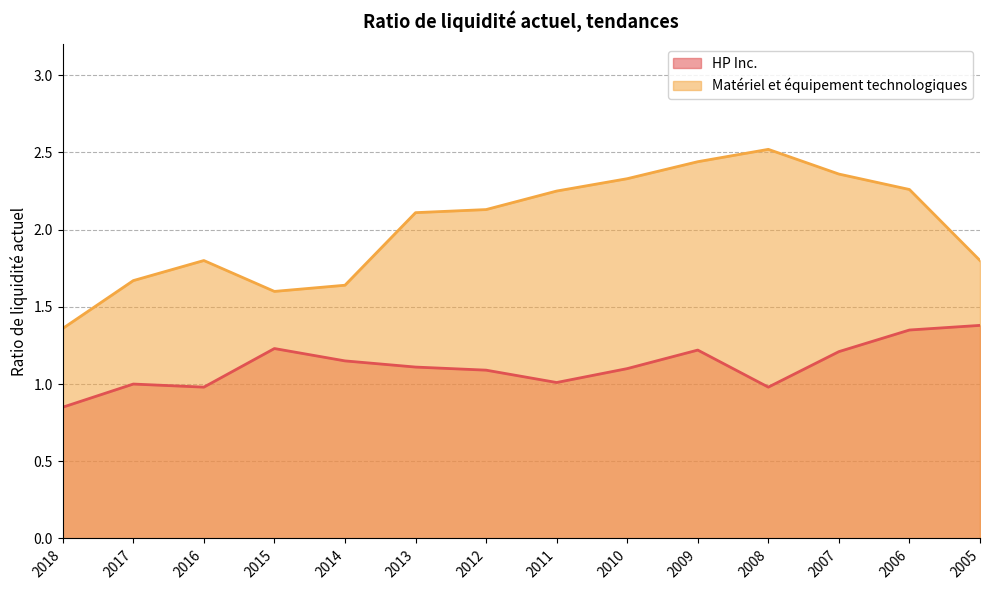

At which category is the sum across all series the highest?

2009